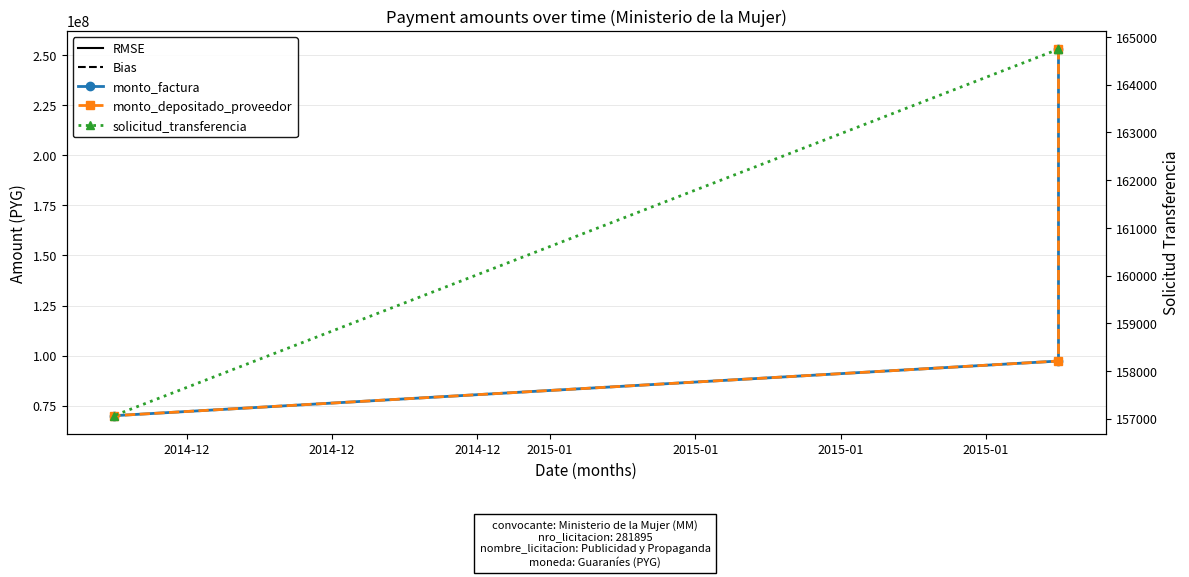

Does the chart display data point markers on the line(s)?

Yes